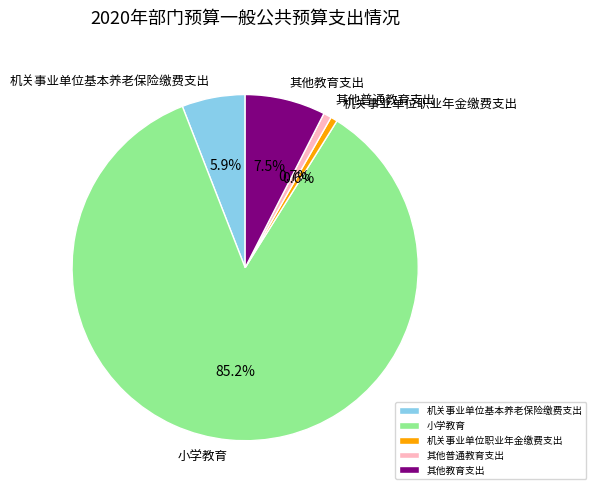

Between 其他普通教育支出 and 机关事业单位基本养老保险缴费支出, which is larger?

机关事业单位基本养老保险缴费支出